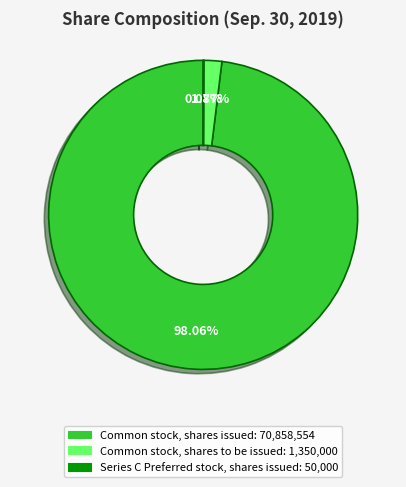

Which has a higher value, Common stock, shares to be issued or Common stock, shares issued?

Common stock, shares issued